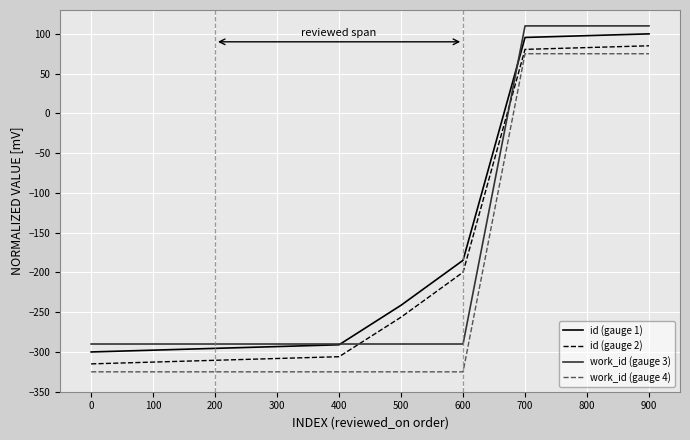

What is the difference between the id (gauge 2) values at 300 and 900?

393.2